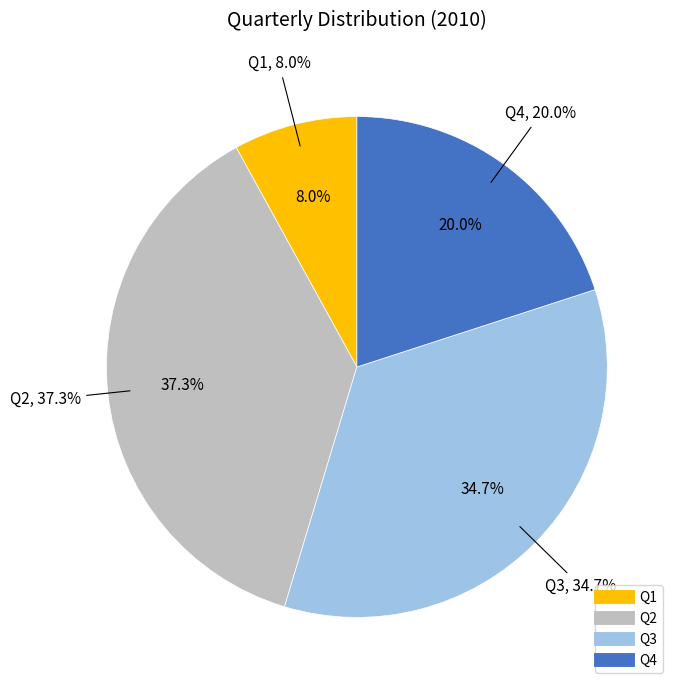

What is the smallest slice in the pie chart?

Q1